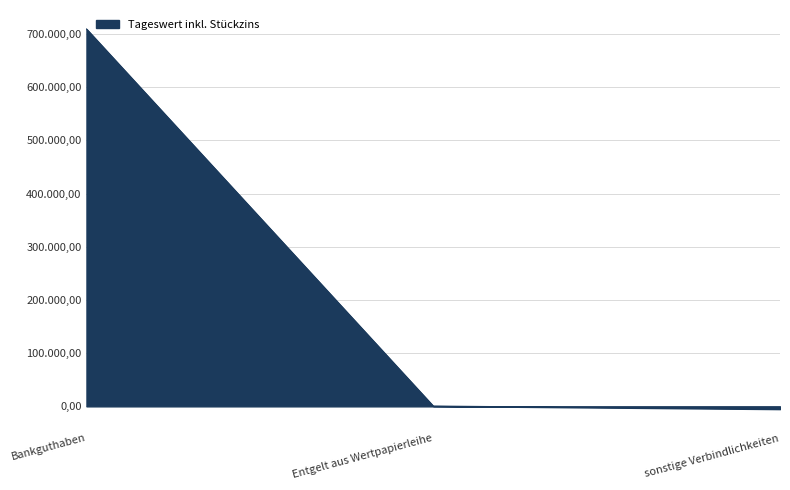

Reading right to left, transcribe all the data shown in this chart.

sonstige Verbindlichkeiten=-5251.4	Entgelt aus Wertpapierleihe=536.2	Bankguthaben=709218.4